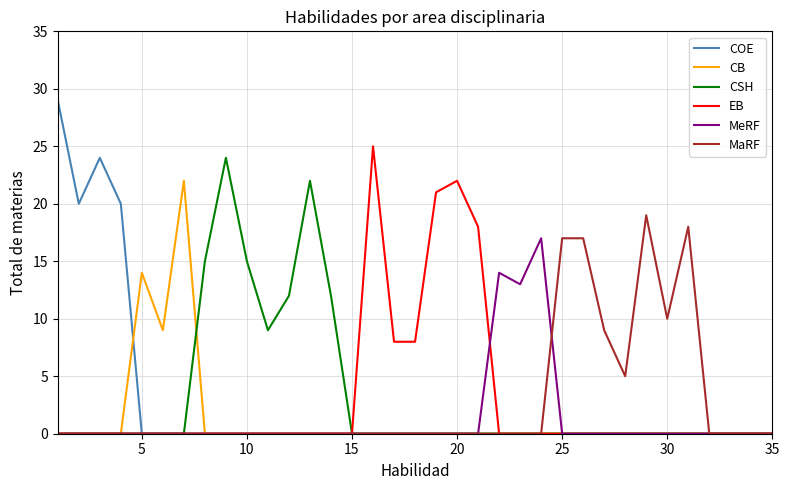

Which series has the widest spread of values?

COE